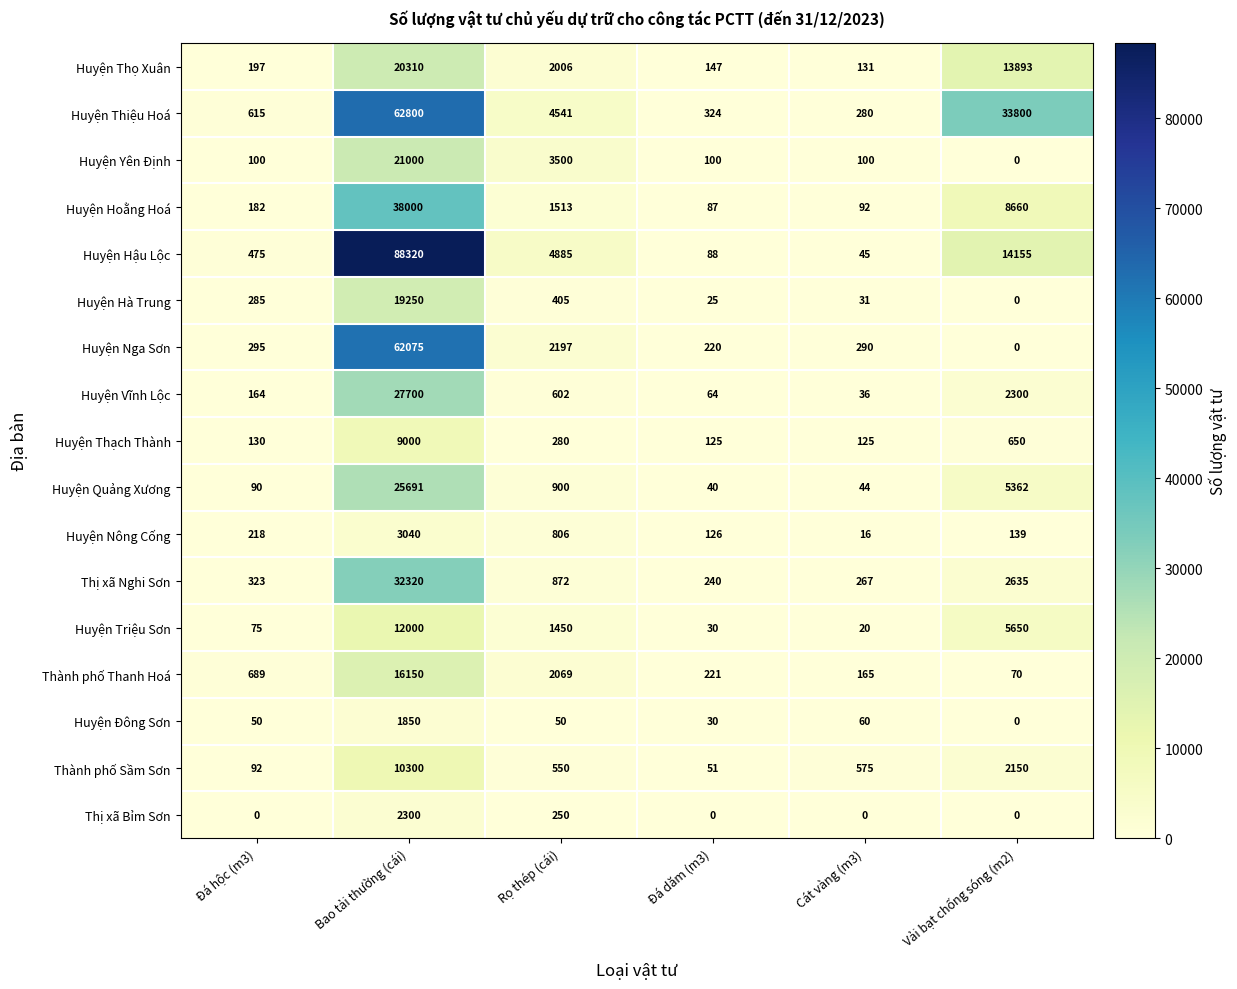

What is the difference between the maximum and second lowest values in the Huyện Yên Định series?

20900